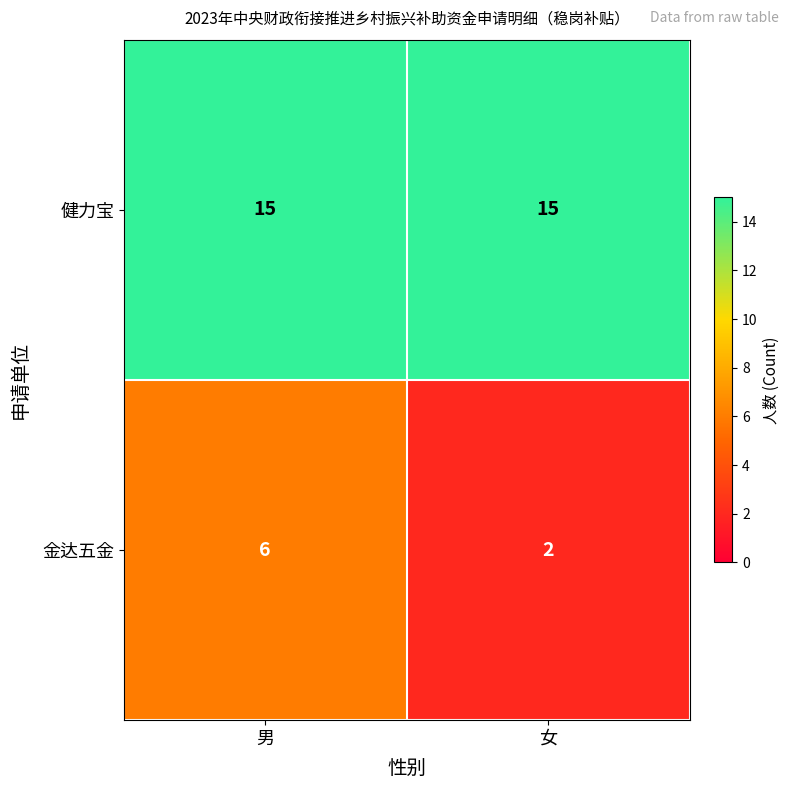

Which category has the lowest value across all series?

女